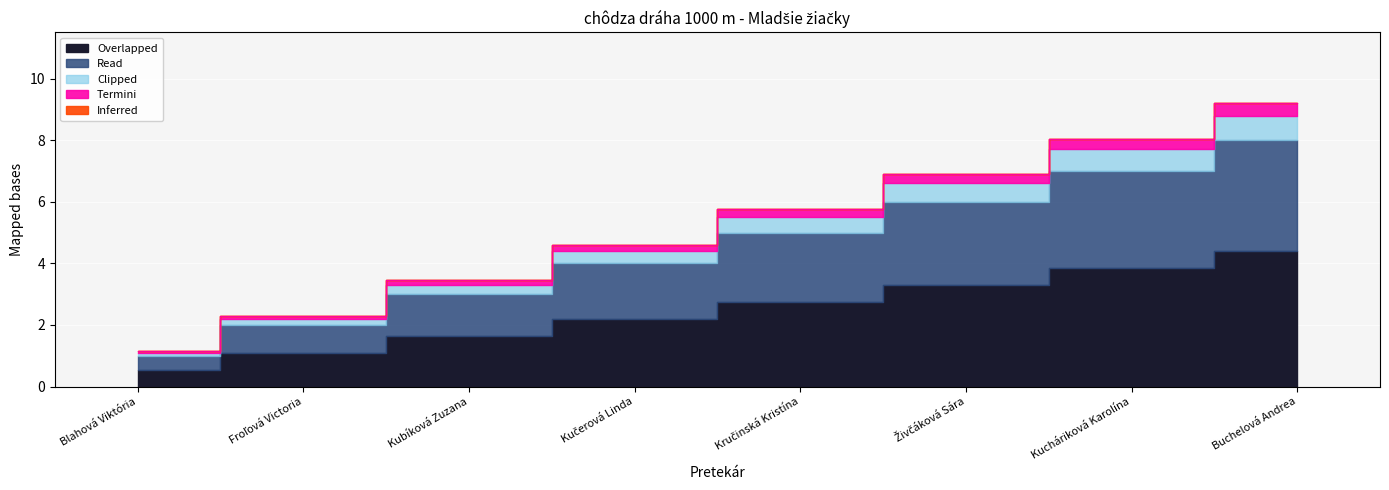

What is the label of the 7th point from the left?

Kucháriková Karolína